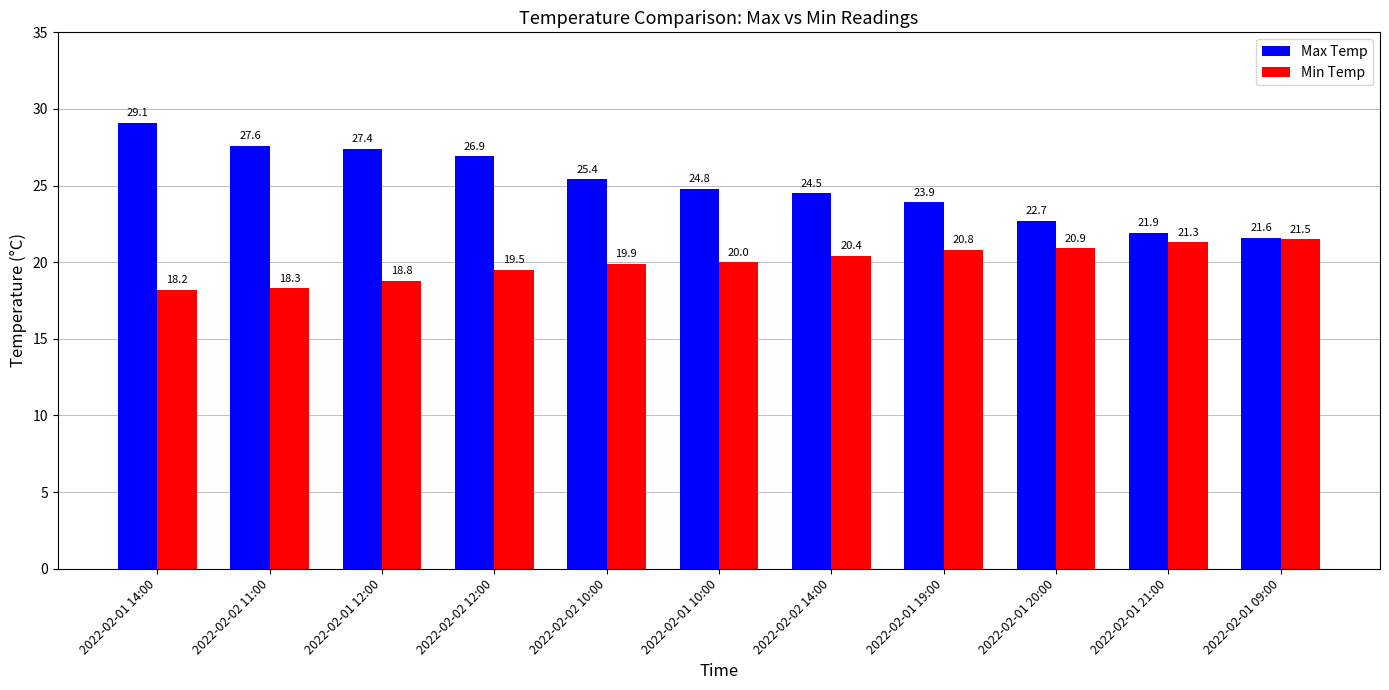

What is the total value across all series at 2022-02-01 21:00?

43.2